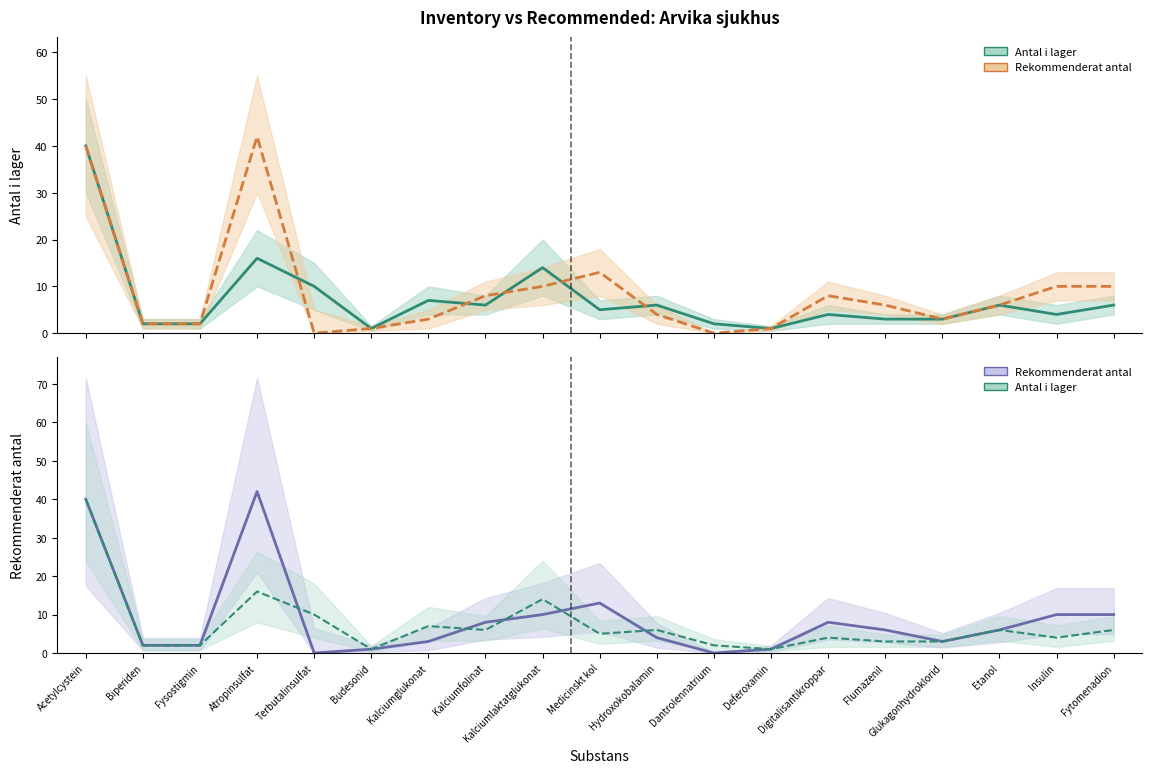

At which label is Antal i lager (estimate) closest to 20?

Atropinsulfat